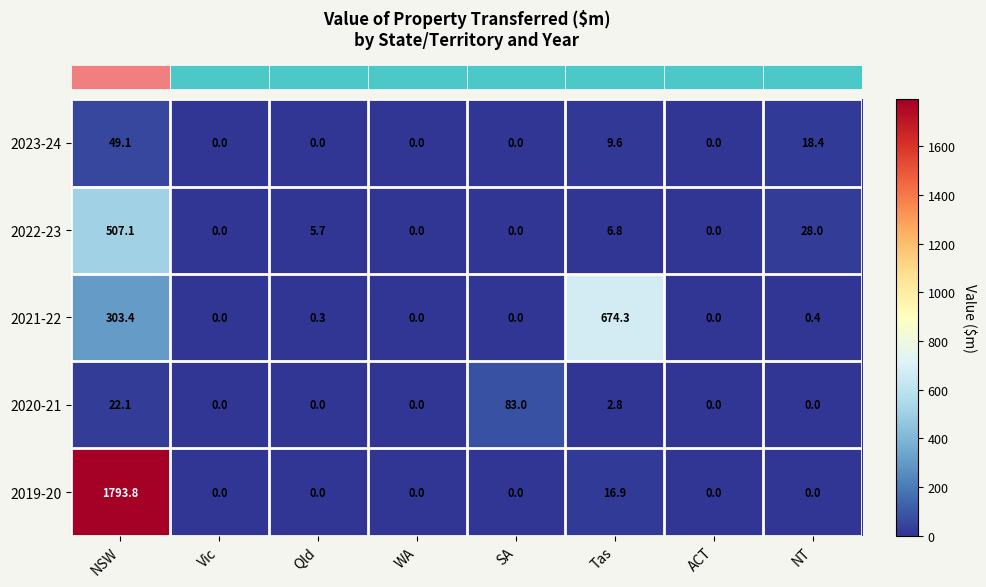

What is the difference between the 2021-22 values at SA and NSW?

303.4